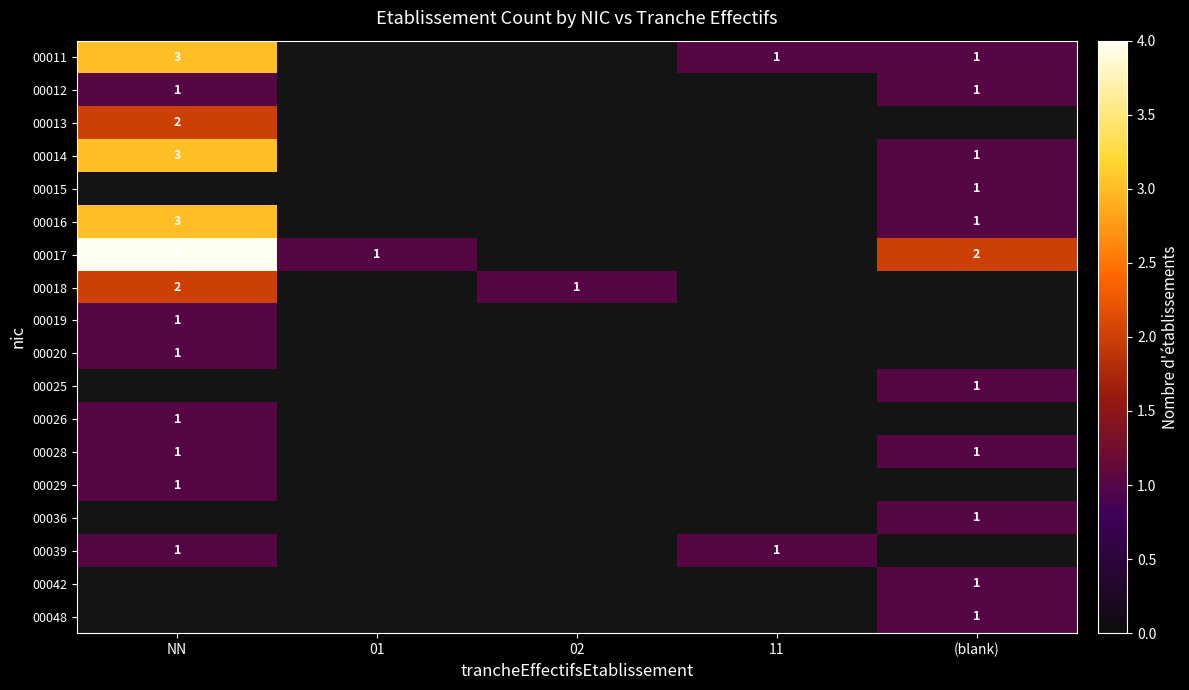

Is it true that 00029 equals 1 at NN?

True